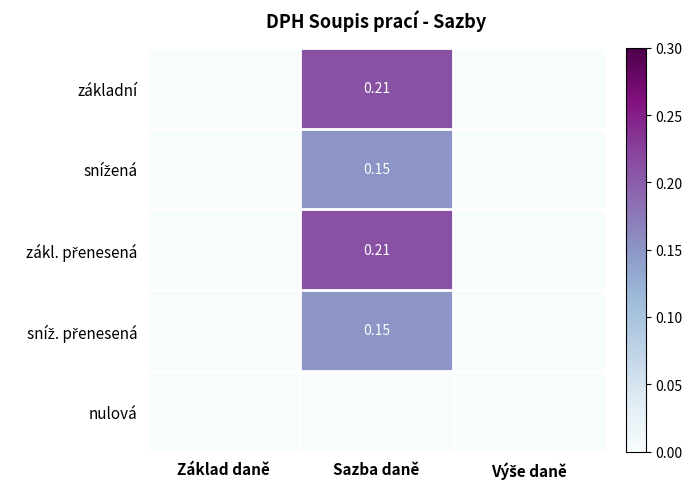

Which category has the highest value across all series?

Sazba daně